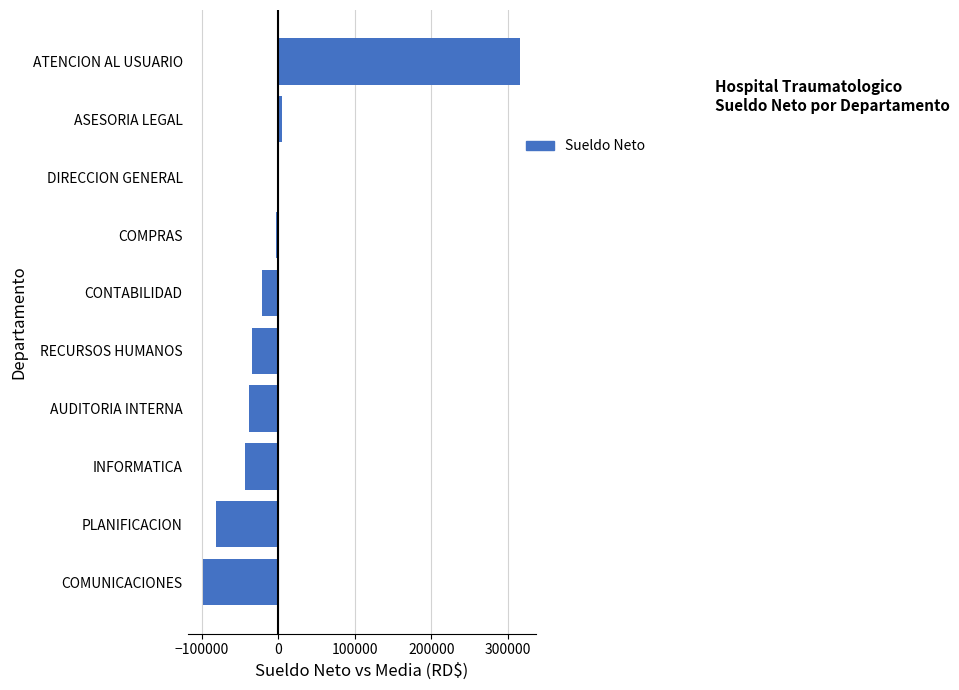

What is the sum of the values at INFORMATICA and PLANIFICACION?

-124585.5